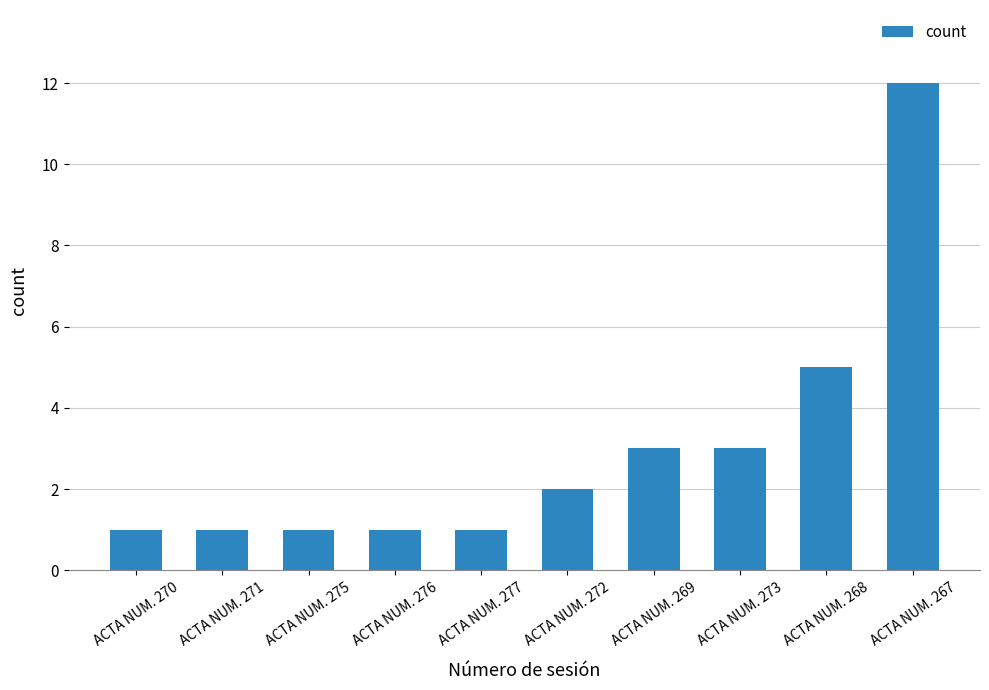

What is the ratio of the value at ACTA NUM. 268 to the value at ACTA NUM. 267?

0.4